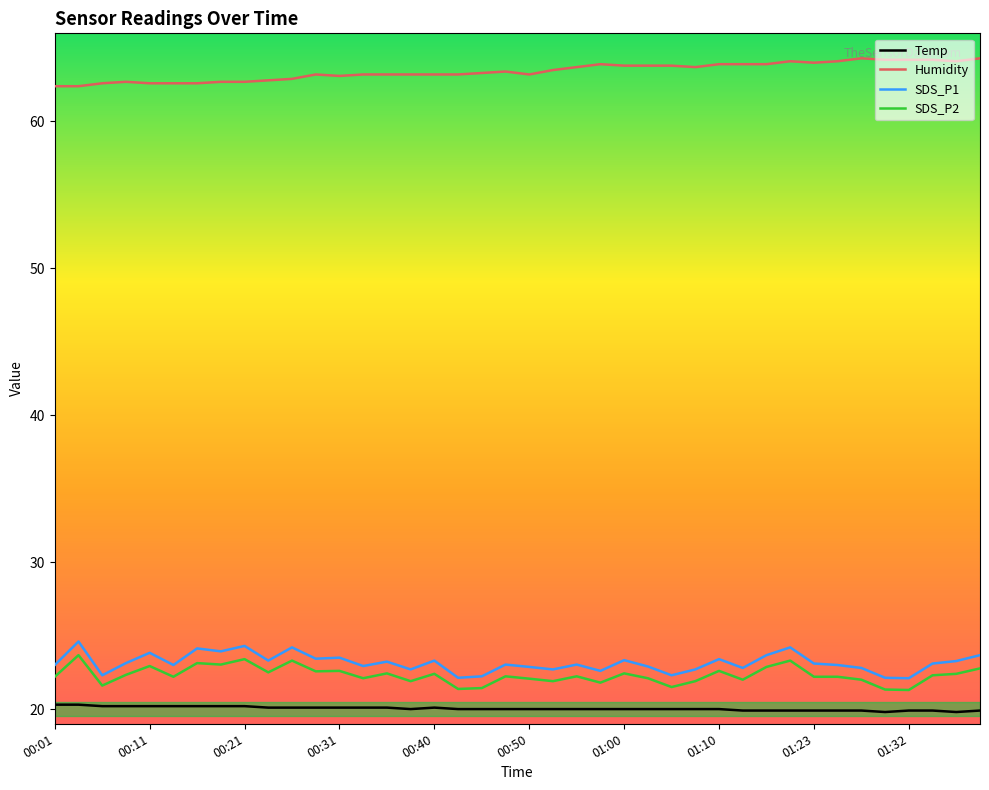

What is the difference between the maximum and minimum values in the SDS_P1 series?

2.5